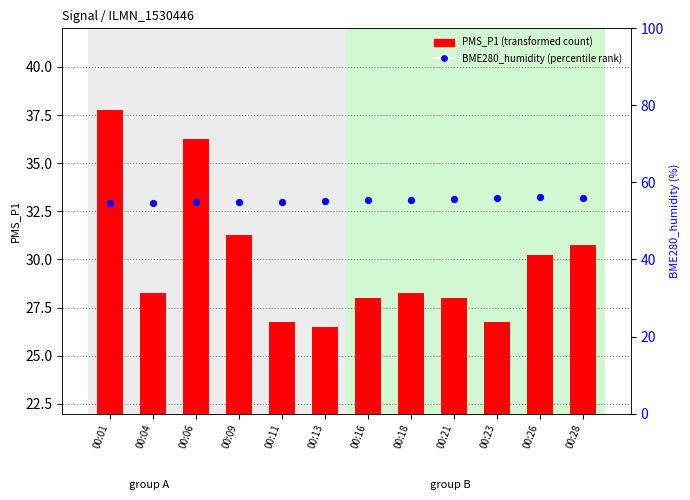

Is the value of BME280_humidity at 00:16 greater than the value of PMS_P1 at 00:26?

Yes